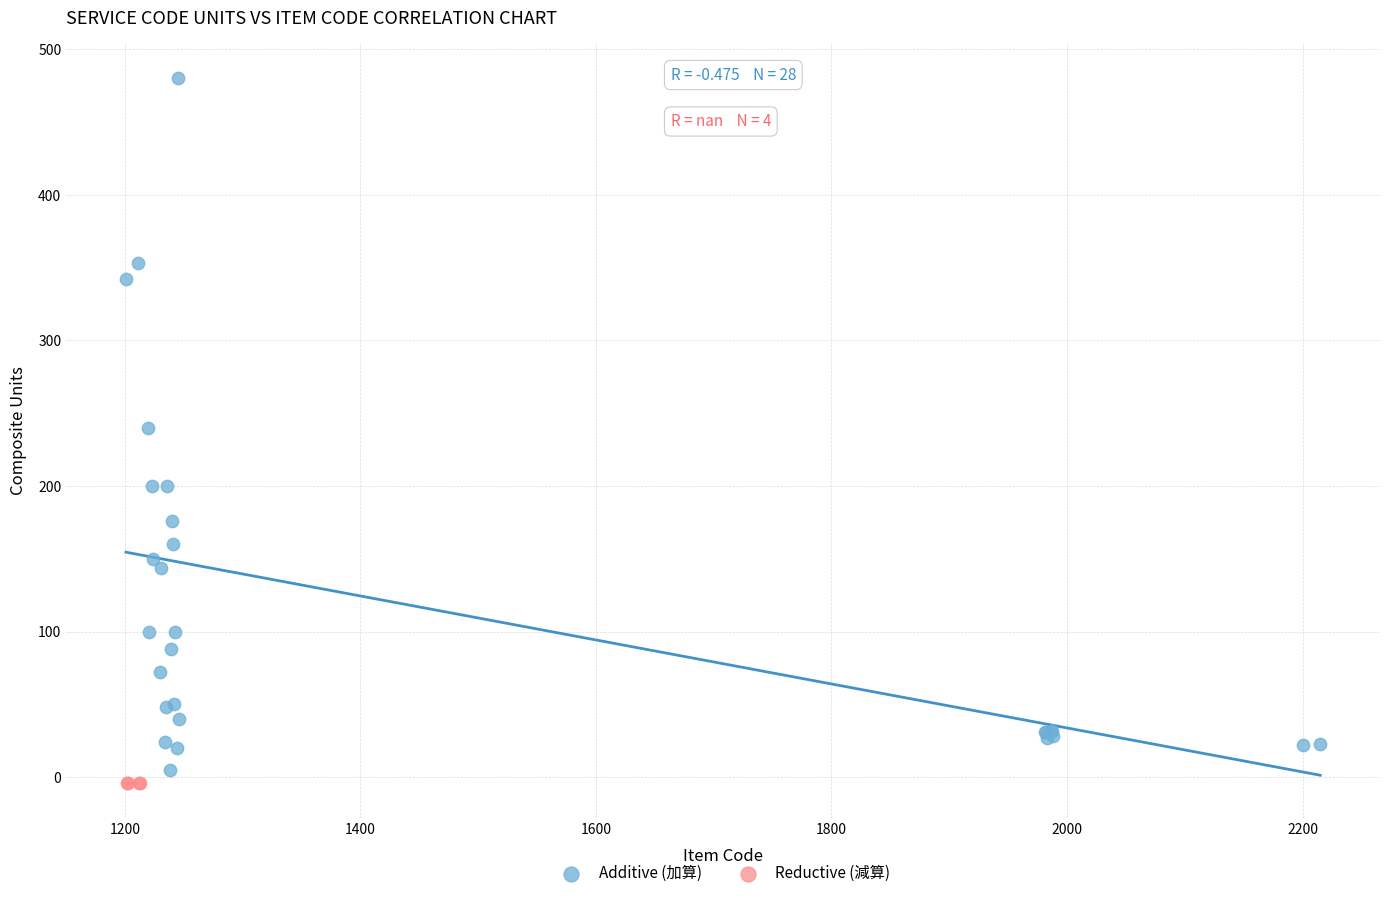

Which series contains the highest Y value?

Additive (加算)